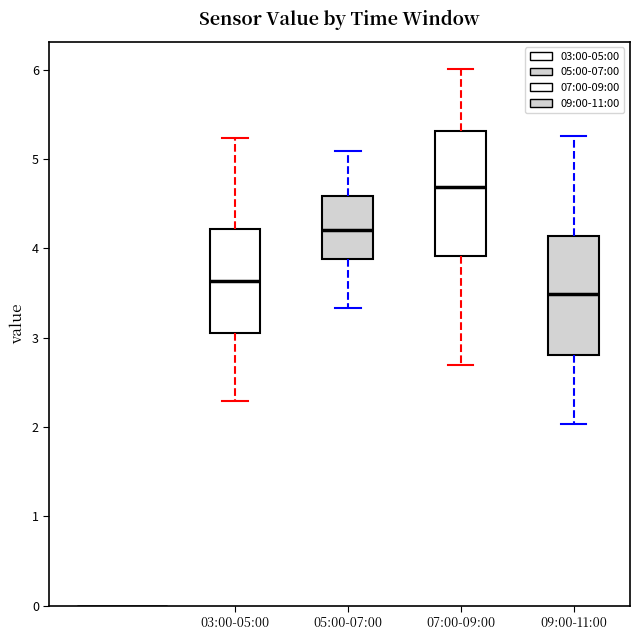

Where does the median line of the box for 03:00-05:00 sit on the y-axis? The values are not printed on the chart, so give them approximately, as read against the axis.

3.6